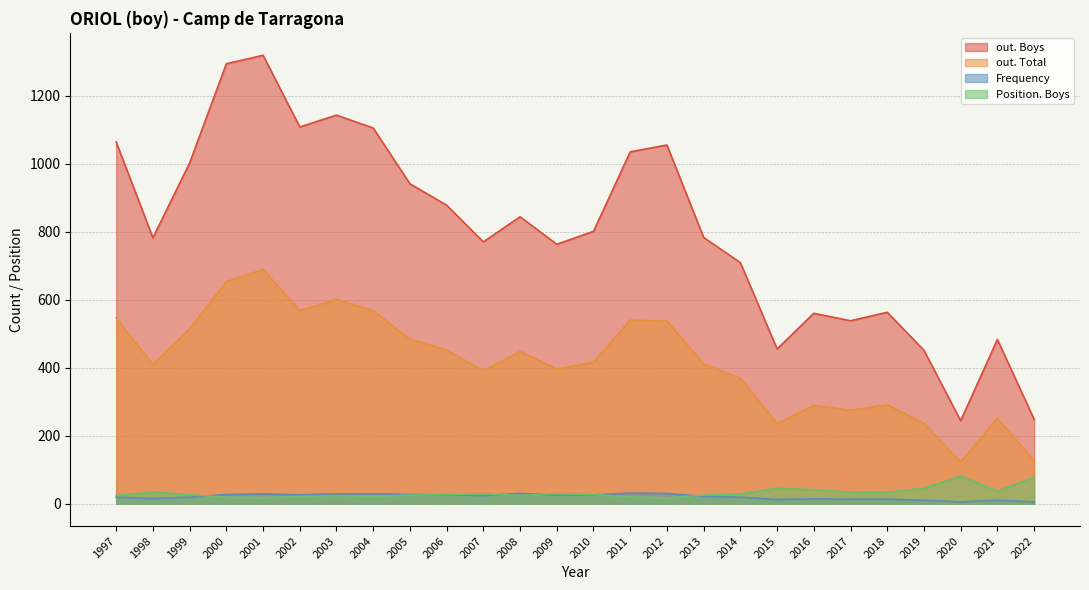

What is the difference between the out. Total values at 2008 and 2002?

120